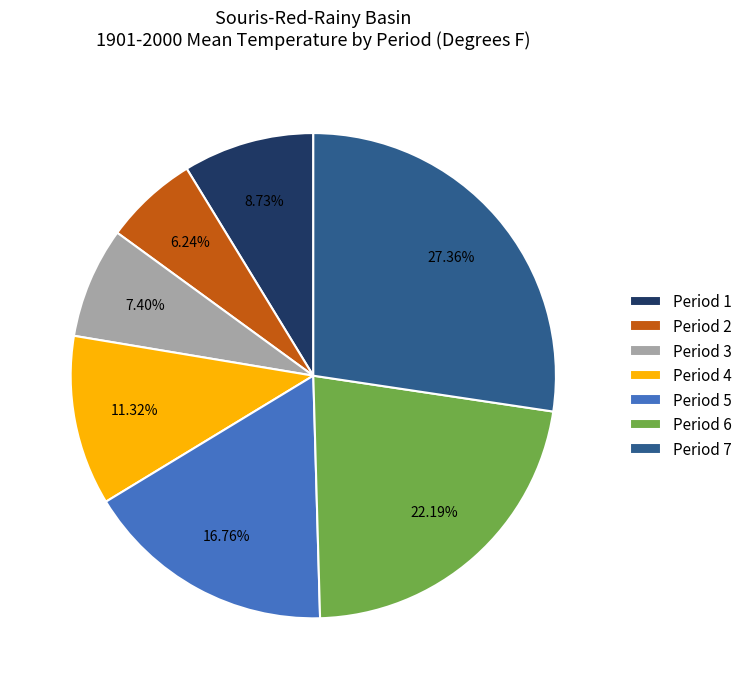

Rank the categories by value from lowest to highest.

Period 2, Period 3, Period 1, Period 4, Period 5, Period 6, Period 7